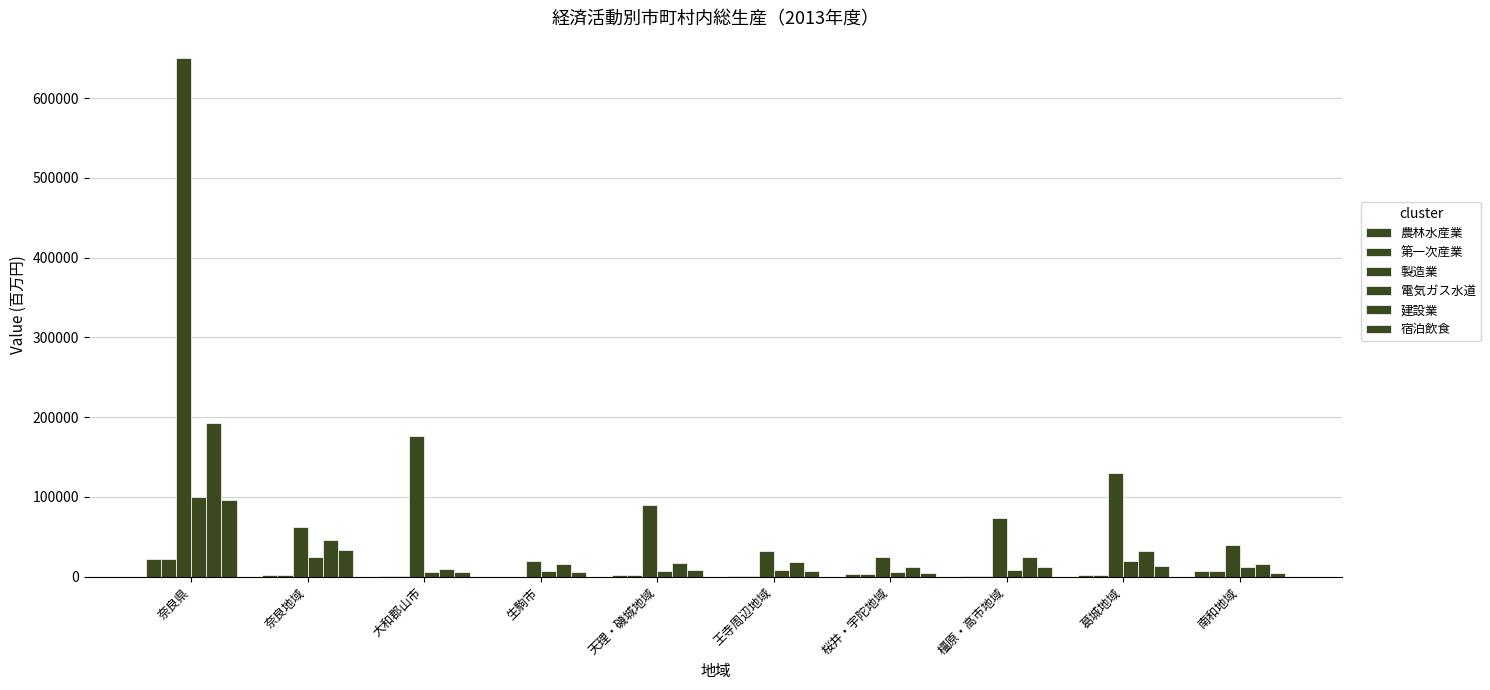

What is the difference between the maximum and second lowest values in the 宿泊飲食 series?

90693